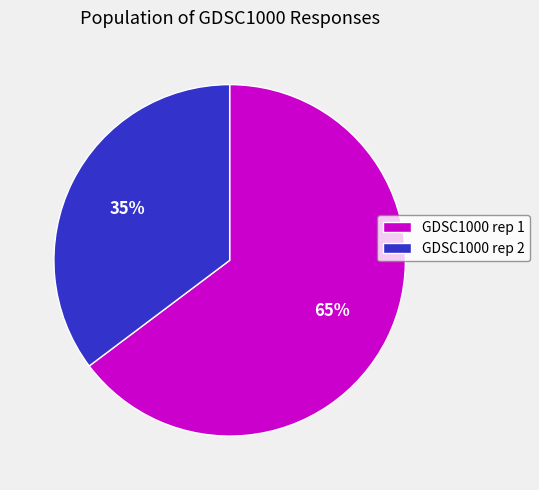

Between GDSC1000 rep 2 and GDSC1000 rep 1, which is larger?

GDSC1000 rep 1